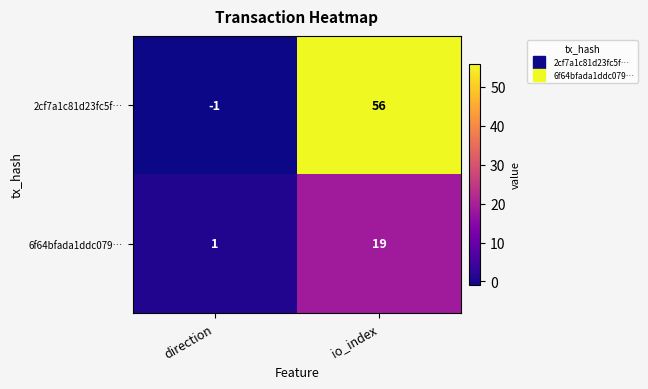

Reading left to right, what are all the values shown in this chart?

2cf7a1c81d23fc5f…: -1	56
6f64bfada1ddc079…: 1	19